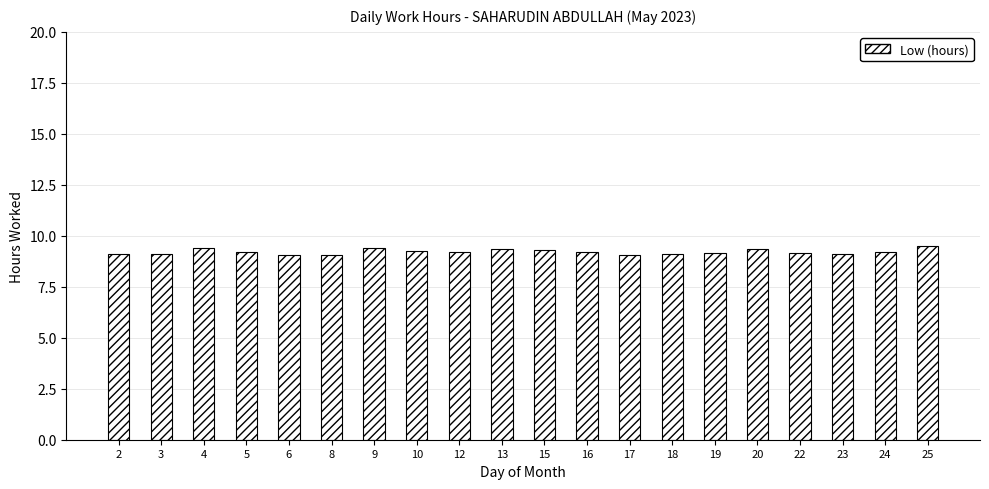

What is the maximum value shown in the chart?

9.5